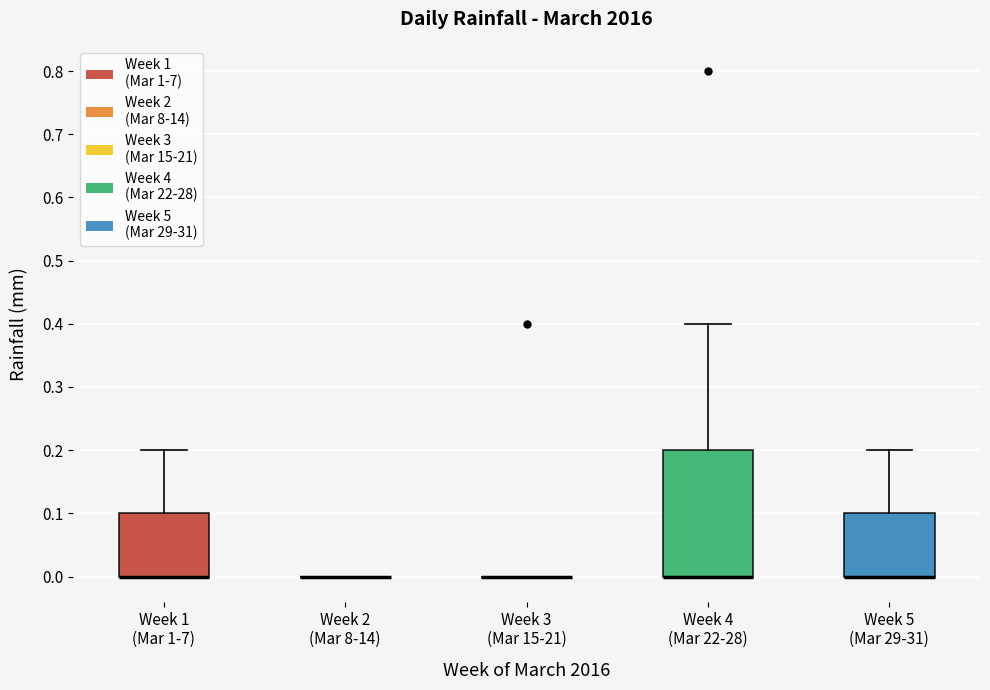

Reading left to right, transcribe this box plot: for each box, give where its median line is, the range the box spans, and where its two whiskers end, as read against the y-axis. The values are not printed on the chart, so give them approximately, as read against the axis.

Week 1 (Mar 1-7): median 0.0 (drawn on the box's lower edge), box 0.0 to 0.1, whiskers 0.0 to 0.2
Week 2 (Mar 8-14): box collapsed to a line at 0.0, whiskers 0.0 to 0.0
Week 3 (Mar 15-21): box collapsed to a line at 0.0, whiskers 0.0 to 0.0
Week 4 (Mar 22-28): median 0.0 (drawn on the box's lower edge), box 0.0 to 0.2, whiskers 0.0 to 0.4
Week 5 (Mar 29-31): median 0.0 (drawn on the box's lower edge), box 0.0 to 0.1, whiskers 0.0 to 0.2